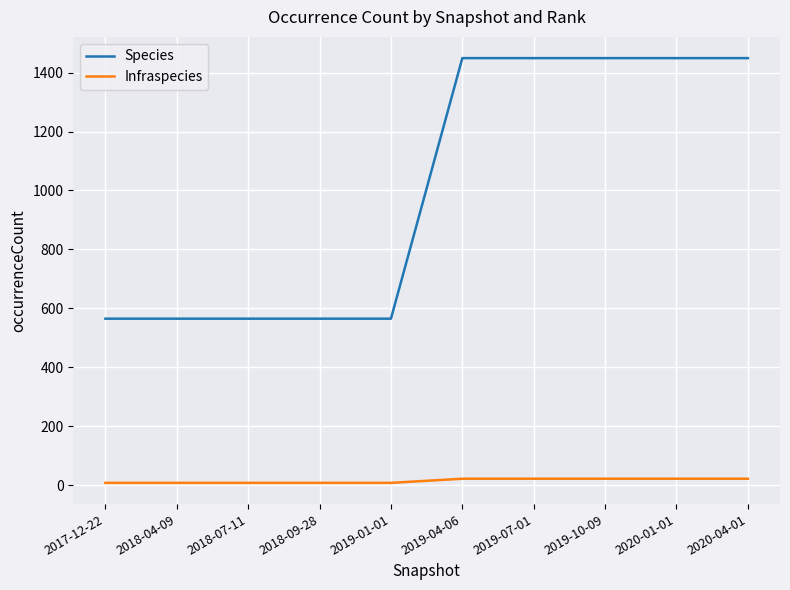

Which series has the largest total across all categories?

Species